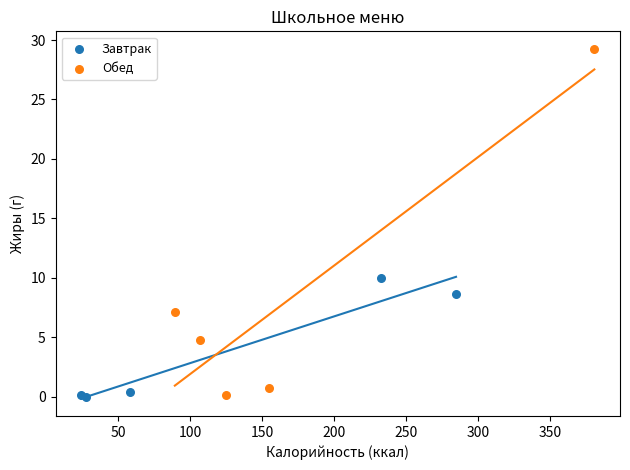

Which series contains the highest Y value?

Обед